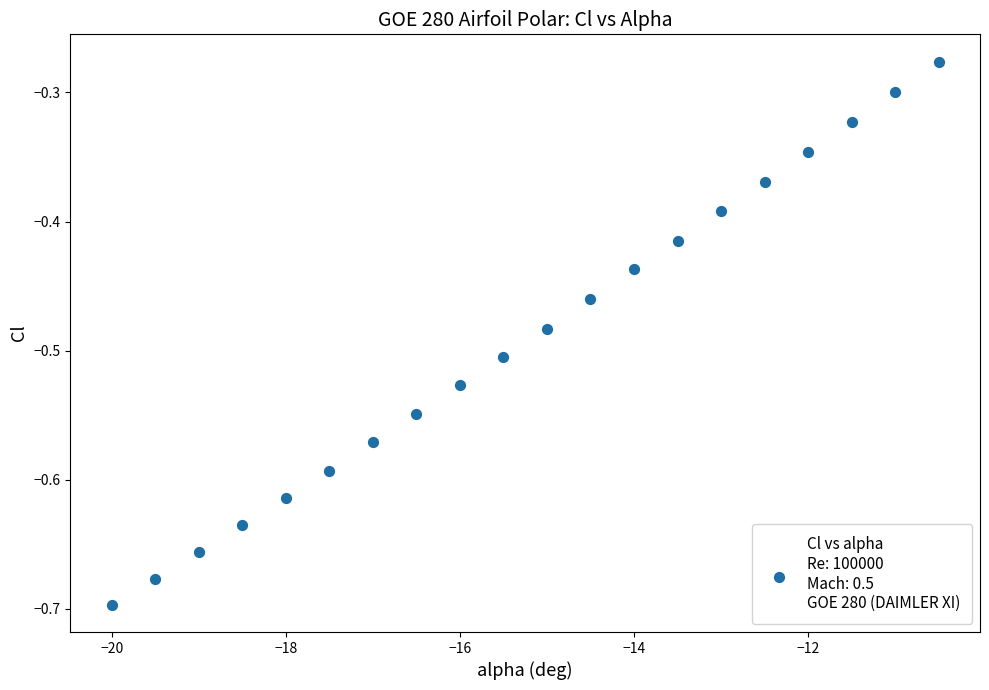

What is the range of X values (max minus min)?

9.5